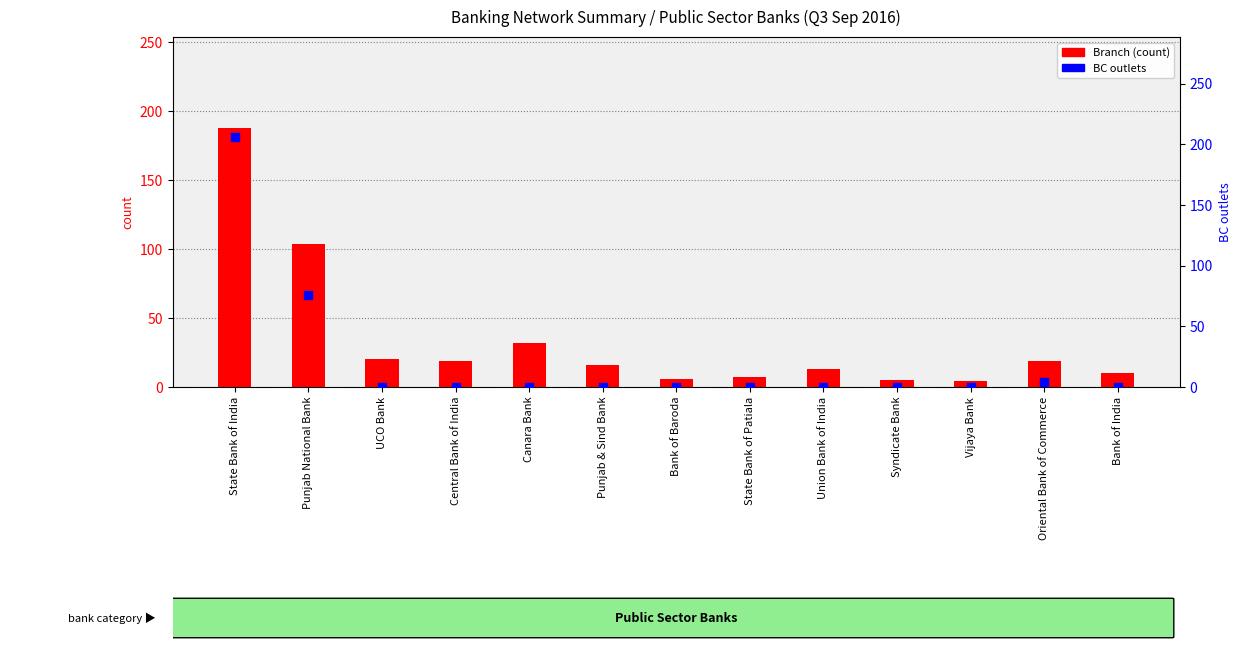

Is the value of Branch at Punjab National Bank greater than the value of BC at Central Bank of India?

Yes